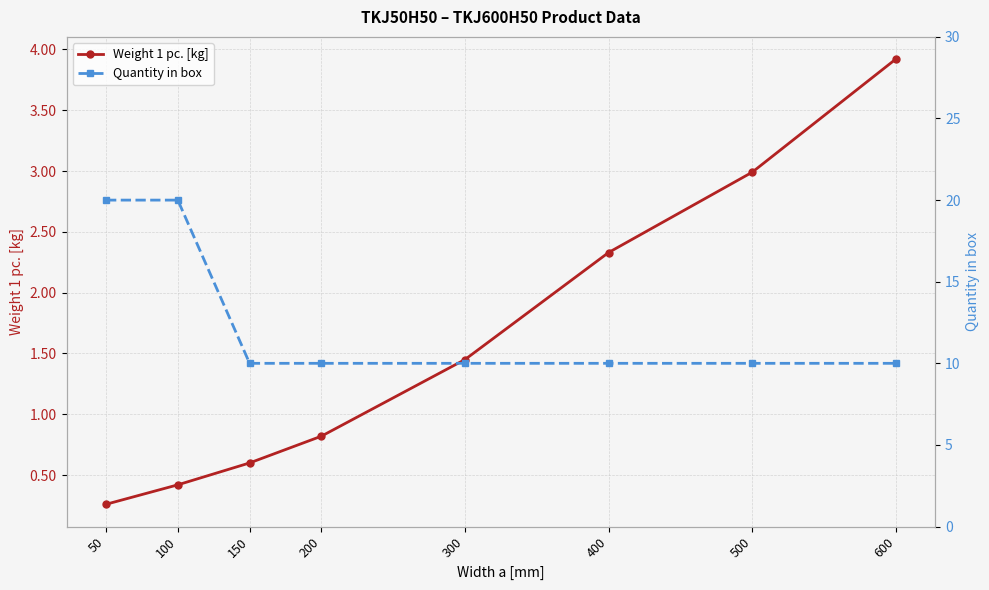

Reading left to right, extract all data points from this chart.

Weight 1 pc. [kg]: 50=0.3	100=0.4	150=0.6	200=0.8	300=1.4	400=2.3	500=3.0	600=3.9
Quantity in box: 50=20.0	100=20.0	150=10.0	200=10.0	300=10.0	400=10.0	500=10.0	600=10.0